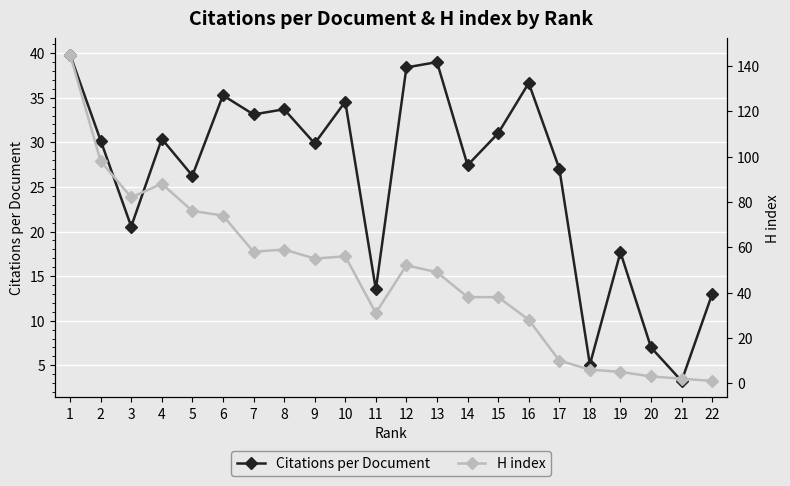

What is the value of the H index point at the 13th from the left?

49.0